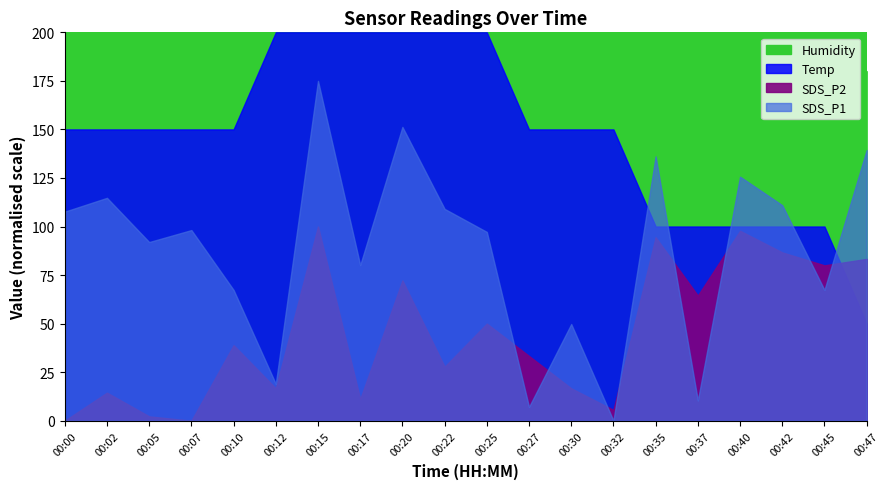

Between 00:12 and 00:27, which series saw the biggest shift?

Humidity